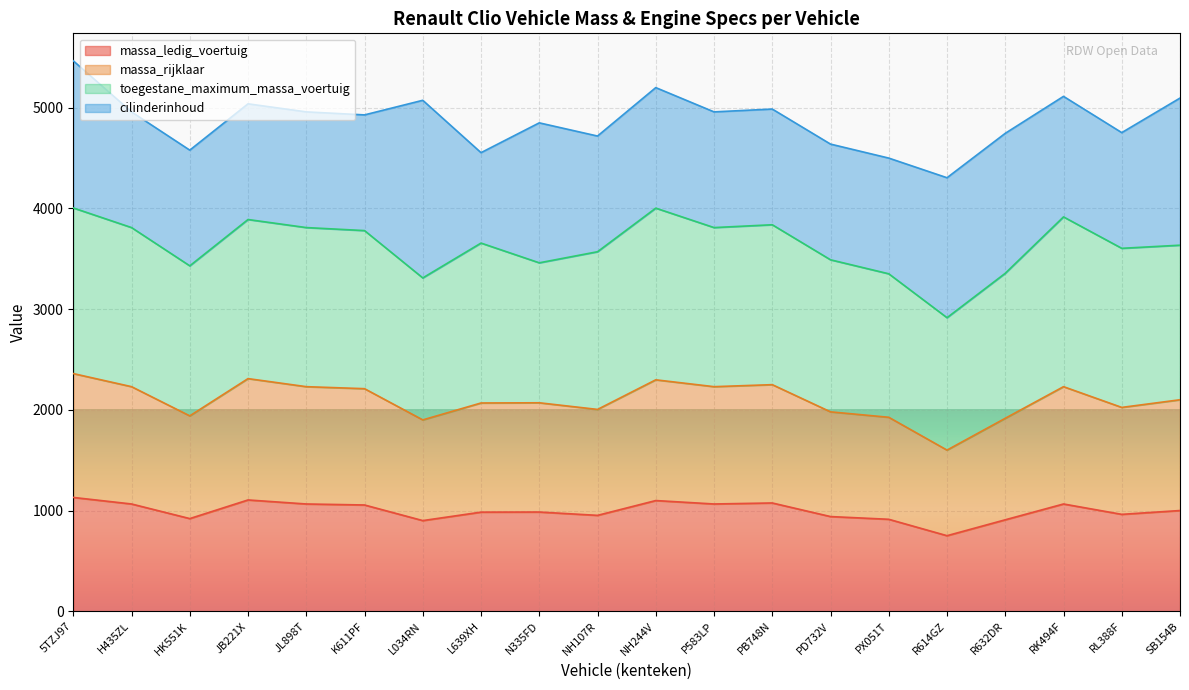

The value of massa_ledig_voertuig at 5TZJ97 is 1130. True or false?

True